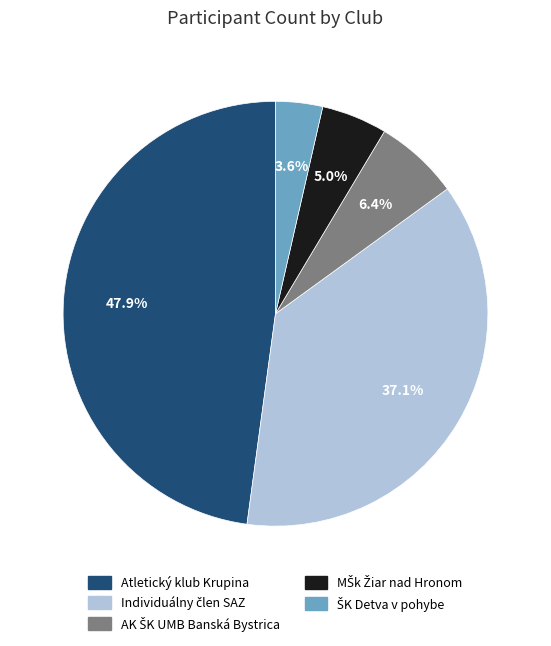

Which slice is the largest?

Atletický klub Krupina